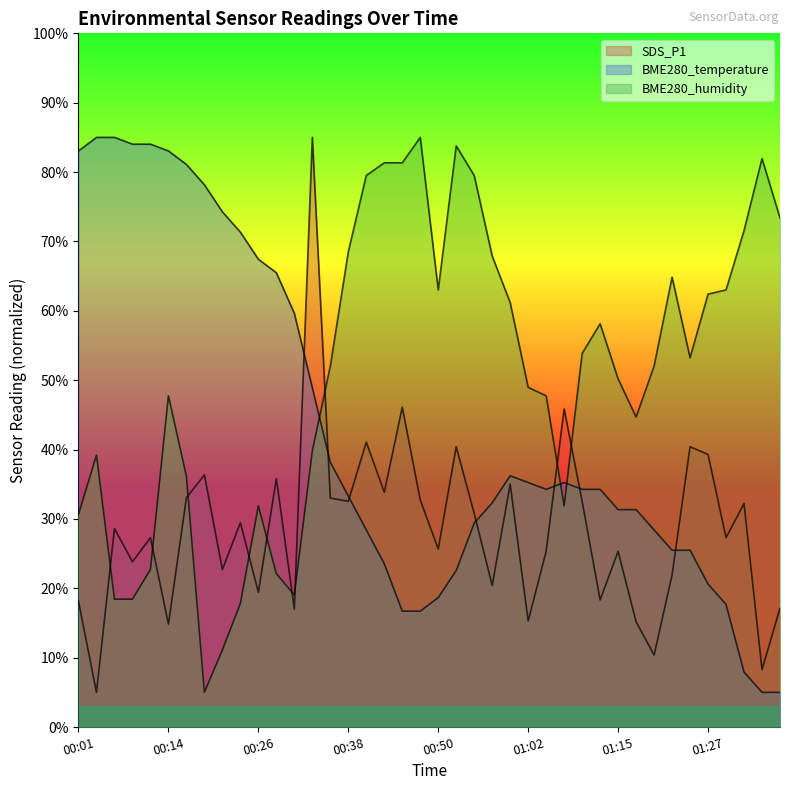

What is the label of the 3rd point from the right?

01:32